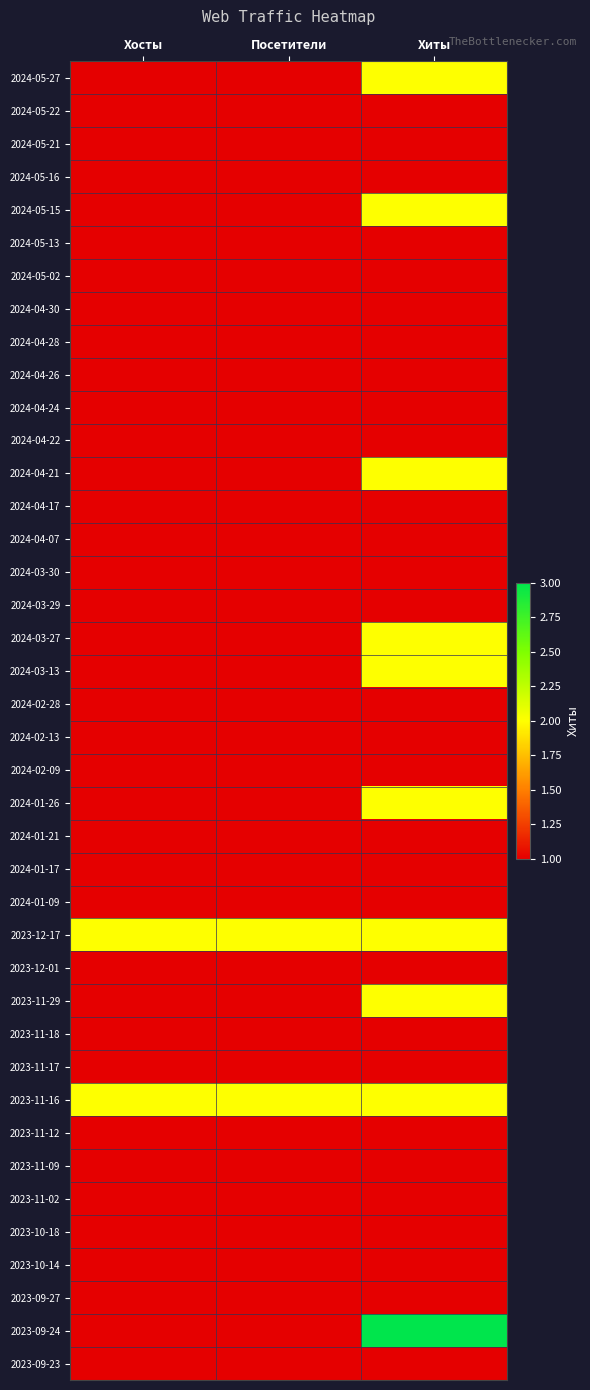

Which category has the lowest value across all series?

Хосты